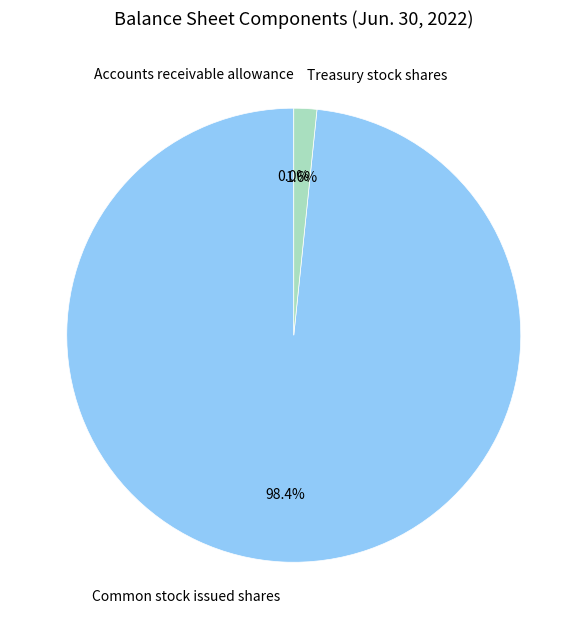

Which slice is the largest?

Common stock issued shares